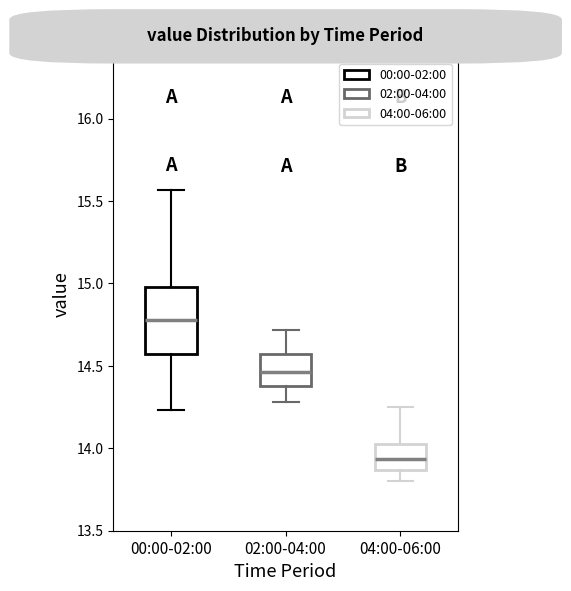

Reading left to right, transcribe this box plot: for each box, give where its median line is, the range the box spans, and where its two whiskers end, as read against the y-axis. The values are not printed on the chart, so give them approximately, as read against the axis.

00:00-02:00: median 14.80, box 14.60 to 15.00, whiskers 14.25 to 15.55
02:00-04:00: median 14.45, box 14.40 to 14.55, whiskers 14.30 to 14.70
04:00-06:00: median 13.95, box 13.85 to 14.05, whiskers 13.80 to 14.25